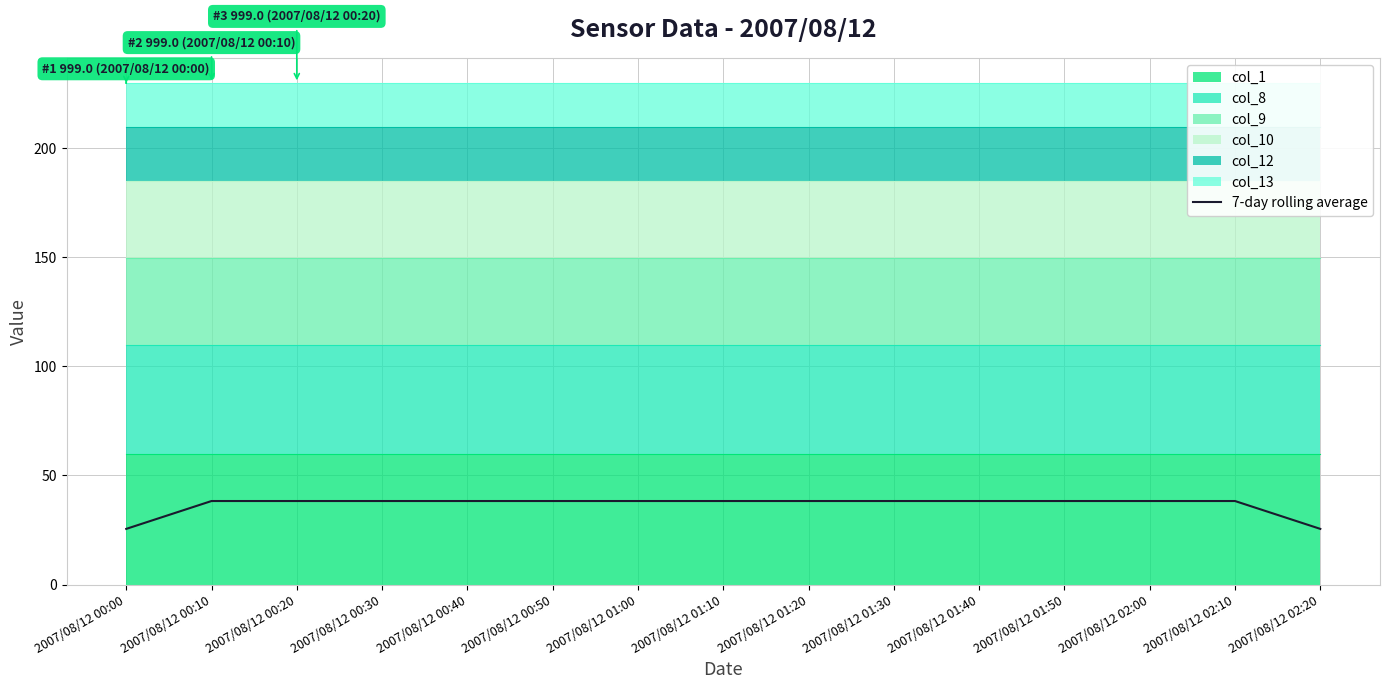

True or false: the data has more than 0 interior local peaks.

False